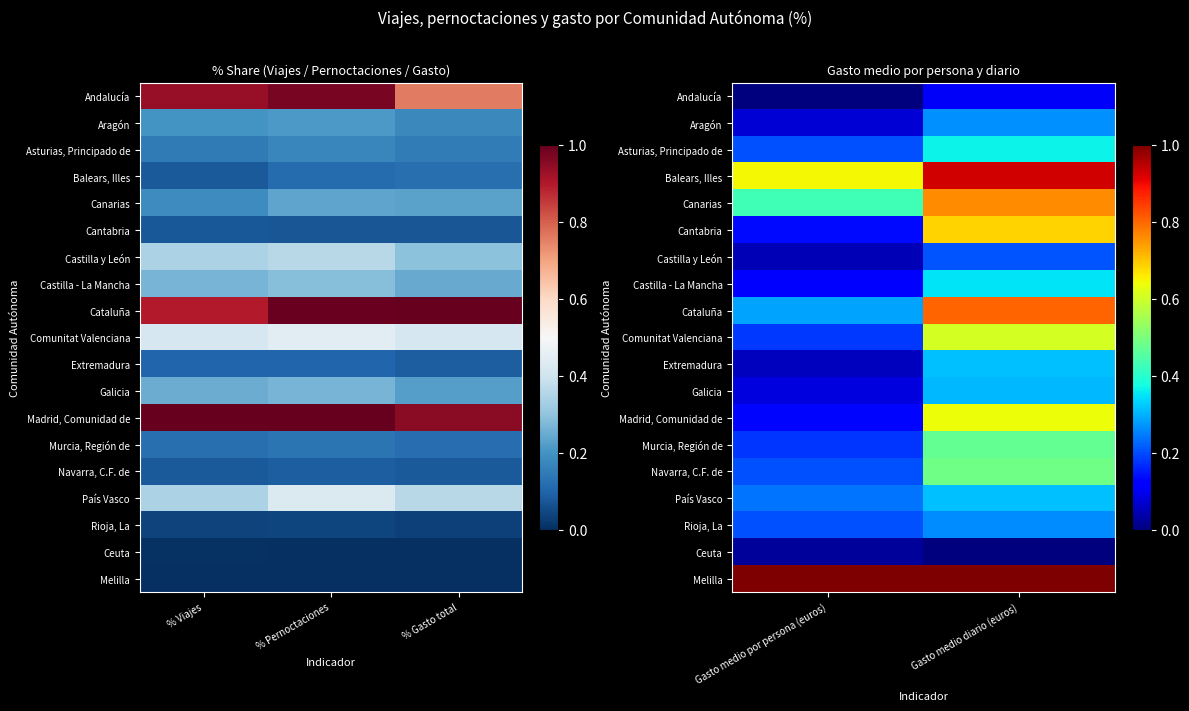

What is the approximate value of Castilla - La Mancha at Gasto medio diario (euros)?

0.4